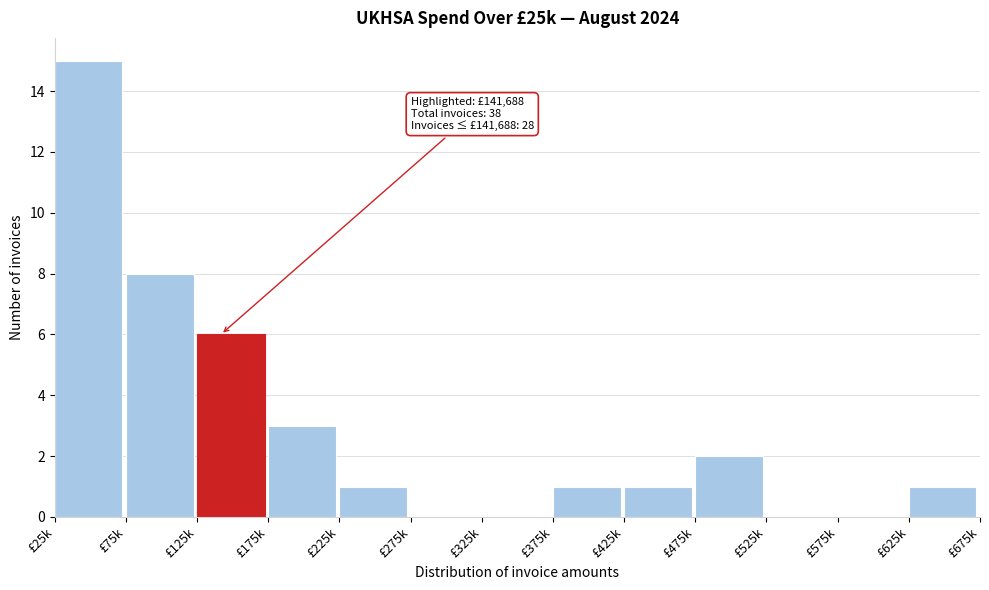

Reading left to right, extract all data points from this chart.

£25k=15	£75k=8	£125k=6	£175k=3	£225k=1	£275k=0	£325k=0	£375k=1	£425k=1	£475k=2	£525k=0	£575k=0	£625k=1